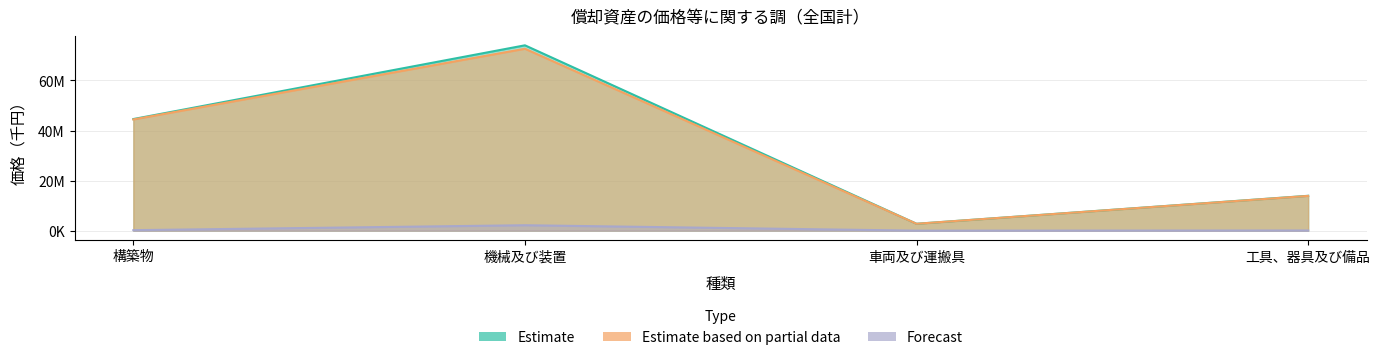

Which category has the highest value across all series?

機械及び装置